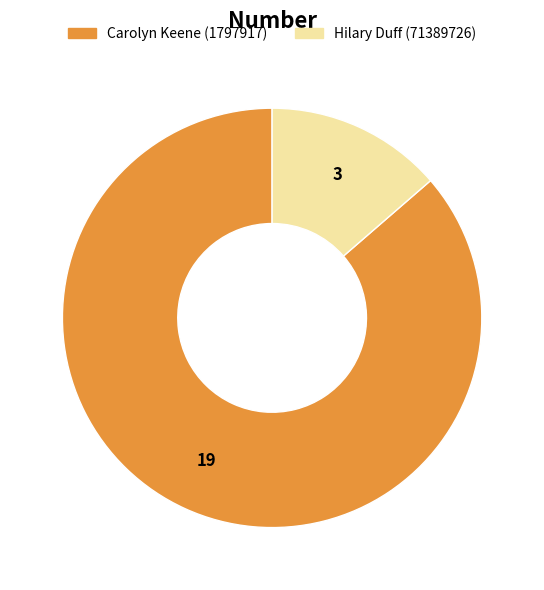

Is there any slice that represents more than half of the pie?

Yes